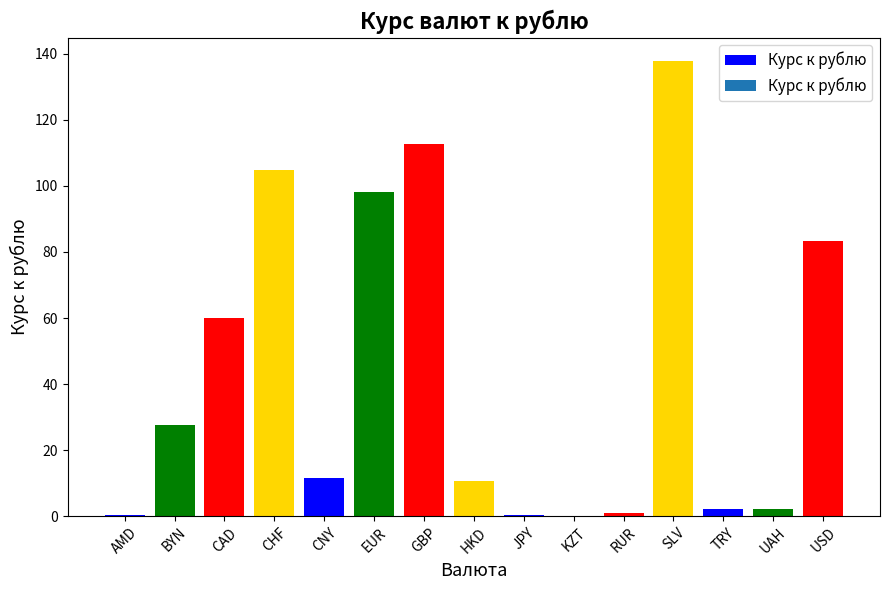

Between CNY and USD, which is larger?

USD